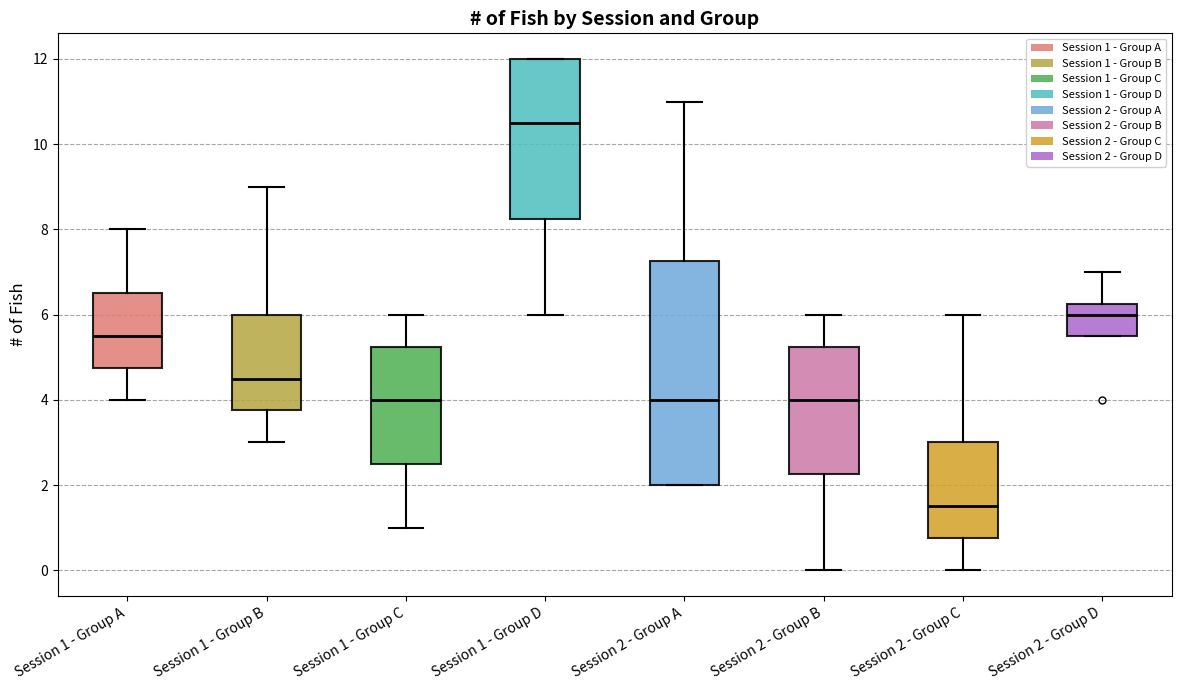

Reading left to right, read every box against the y-axis: the position of its median line, the range the box covers, and the ends of its whiskers. The values are not printed on the chart, so give them approximately, as read against the axis.

Session 1 - Group A: median 5.6, box 4.8 to 6.6, whiskers 4.0 to 8.0
Session 1 - Group B: median 4.6, box 3.8 to 6.0, whiskers 3.0 to 9.0
Session 1 - Group C: median 4.0, box 2.6 to 5.2, whiskers 1.0 to 6.0
Session 1 - Group D: median 10.6, box 8.2 to 12.0, whiskers 6.0 to 12.0
Session 2 - Group A: median 4.0, box 2.0 to 7.2, whiskers 2.0 to 11.0
Session 2 - Group B: median 4.0, box 2.2 to 5.2, whiskers 0.0 to 6.0
Session 2 - Group C: median 1.6, box 0.8 to 3.0, whiskers 0.0 to 6.0
Session 2 - Group D: median 6.0, box 5.6 to 6.2, whiskers 5.6 to 7.0